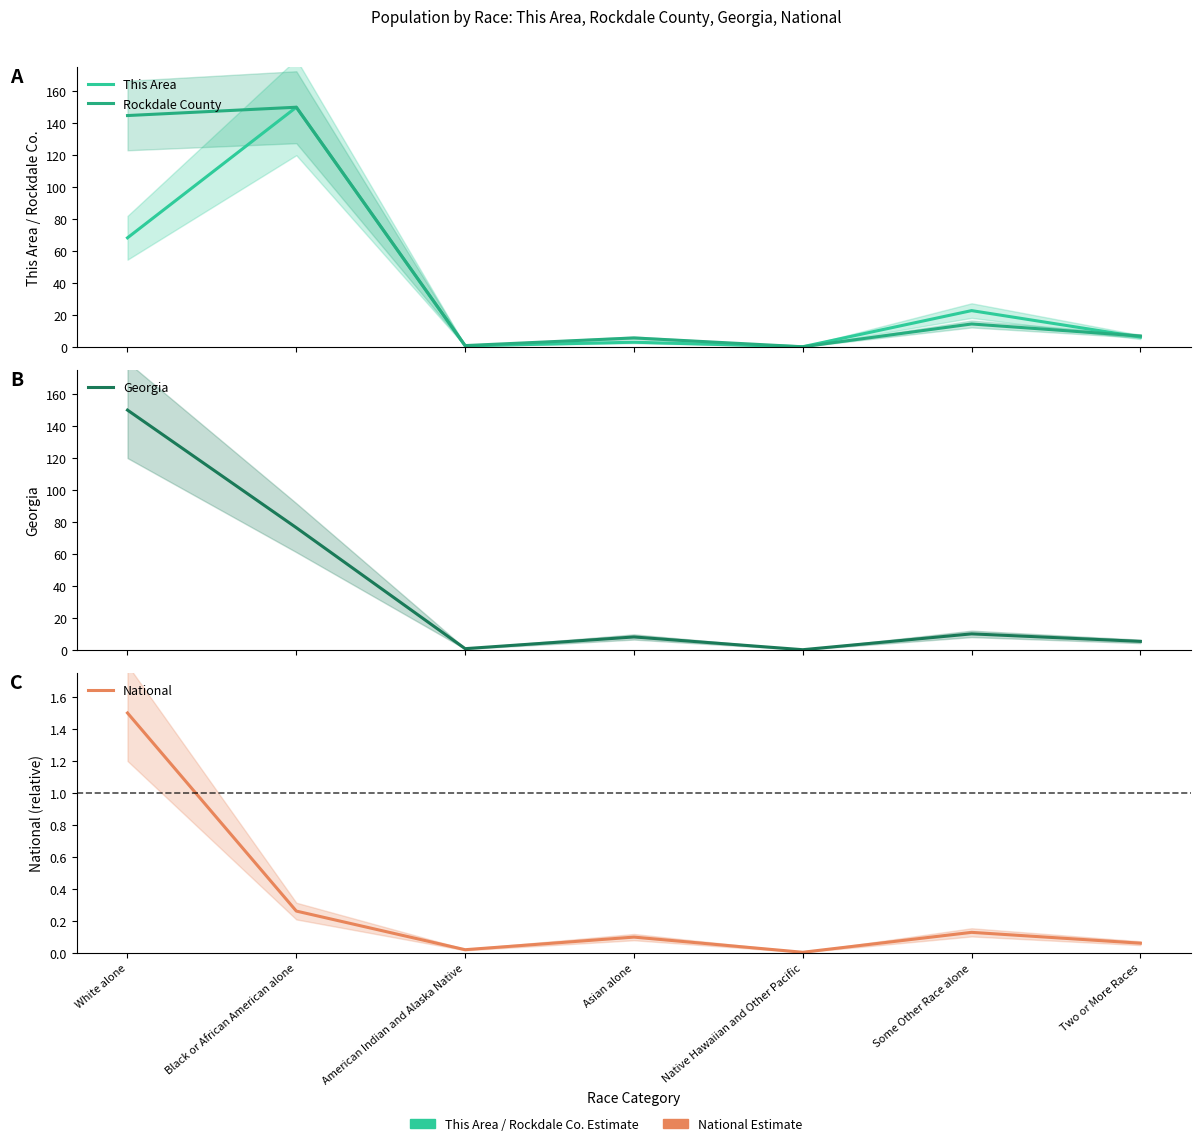

What is the sum of the National values at Black or African American alone and White alone?

1.8